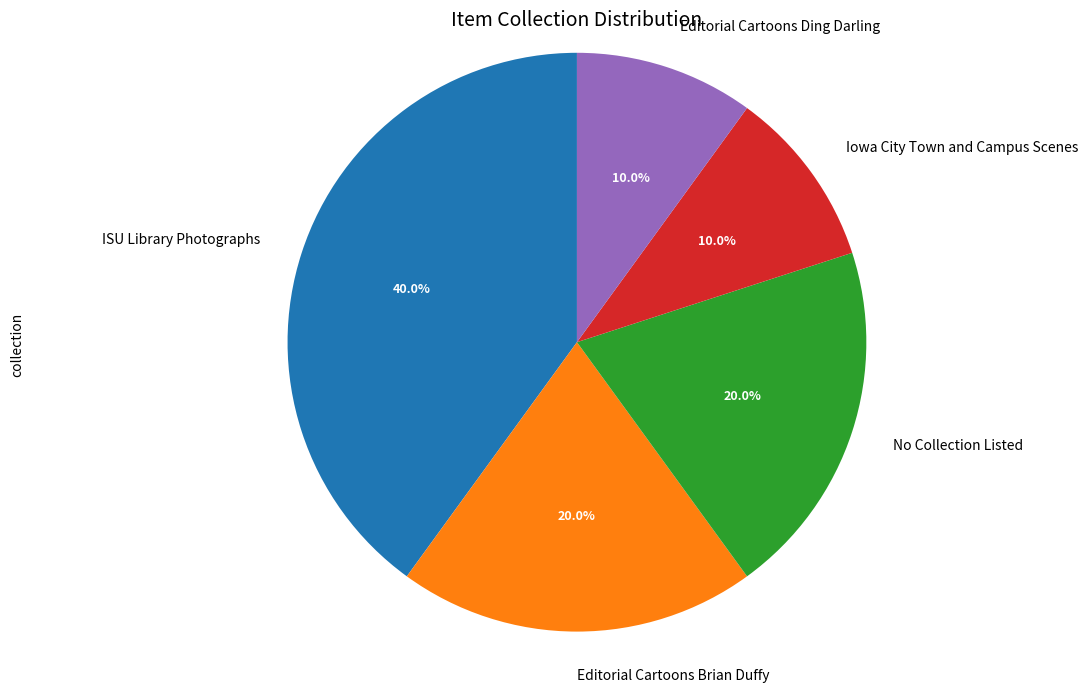

What percentage is NOT represented by Editorial Cartoons Brian Duffy?

80.0%